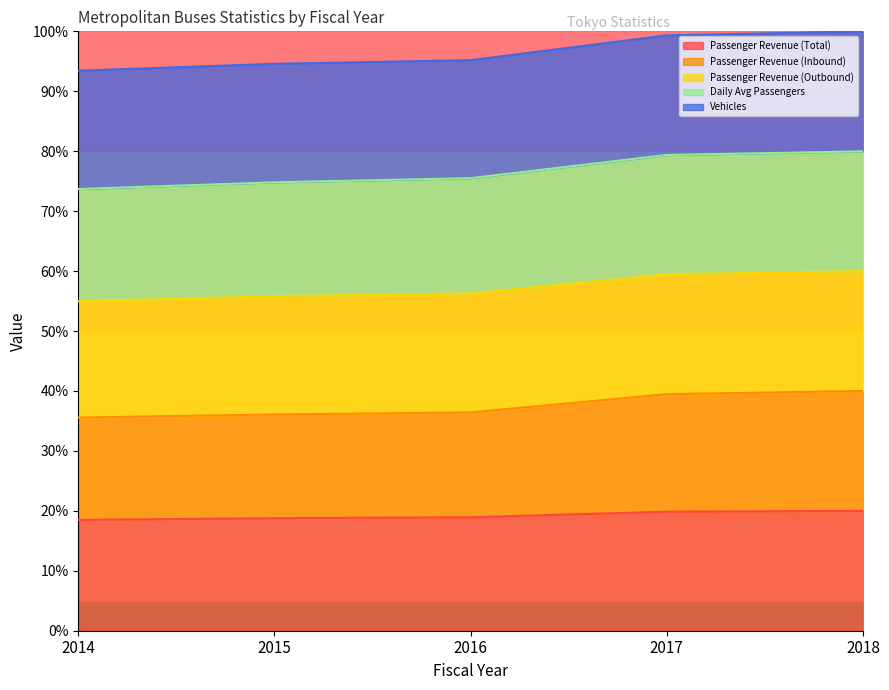

Which has a higher value, 2018 or 2015?

2018